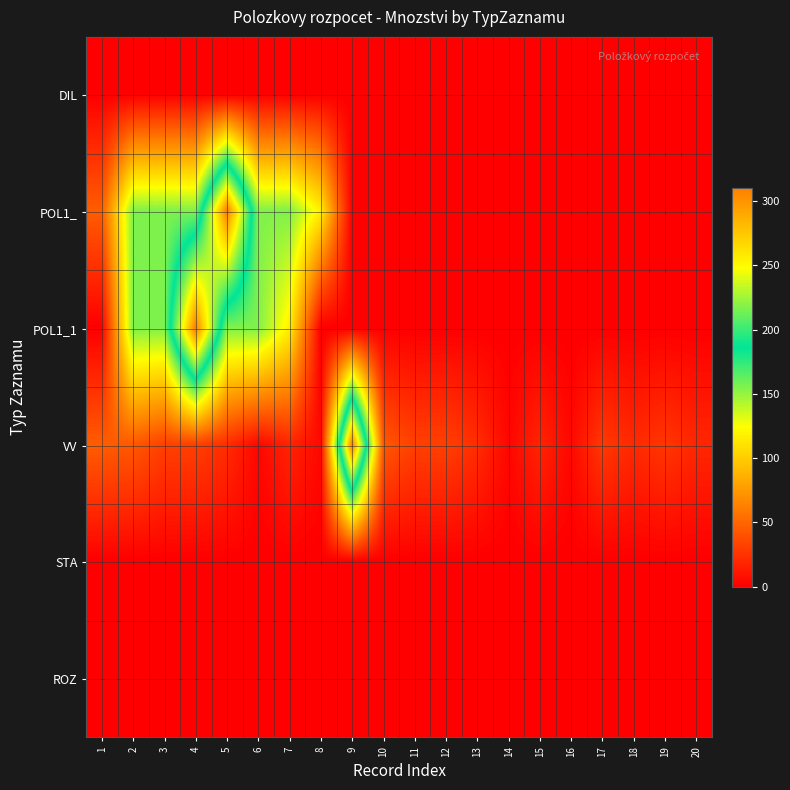

Between 11 and 17, which is larger?

11